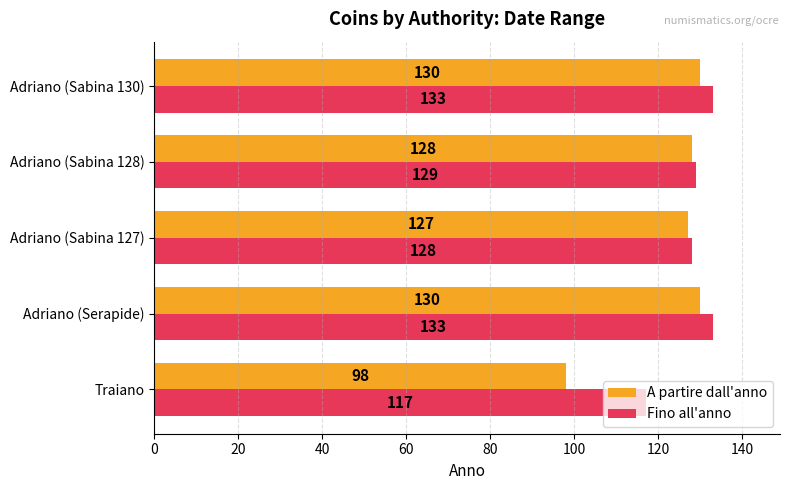

Which series has the widest spread of values?

A partire dall'anno